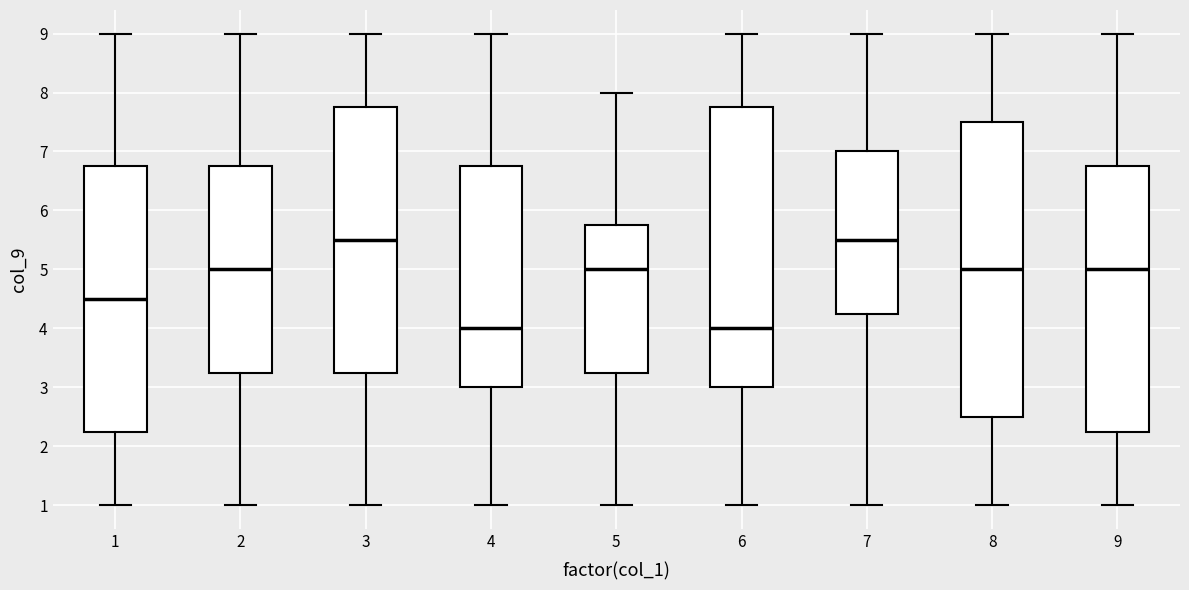

Reading left to right, transcribe this box plot: for each box, give where its median line is, the range the box spans, and where its two whiskers end, as read against the y-axis. The values are not printed on the chart, so give them approximately, as read against the axis.

1: median 4.5, box 2.3 to 6.8, whiskers 1.0 to 9.0
2: median 5.0, box 3.3 to 6.8, whiskers 1.0 to 9.0
3: median 5.5, box 3.3 to 7.8, whiskers 1.0 to 9.0
4: median 4.0, box 3.0 to 6.8, whiskers 1.0 to 9.0
5: median 5.0, box 3.3 to 5.8, whiskers 1.0 to 8.0
6: median 4.0, box 3.0 to 7.8, whiskers 1.0 to 9.0
7: median 5.5, box 4.3 to 7.0, whiskers 1.0 to 9.0
8: median 5.0, box 2.5 to 7.5, whiskers 1.0 to 9.0
9: median 5.0, box 2.3 to 6.8, whiskers 1.0 to 9.0